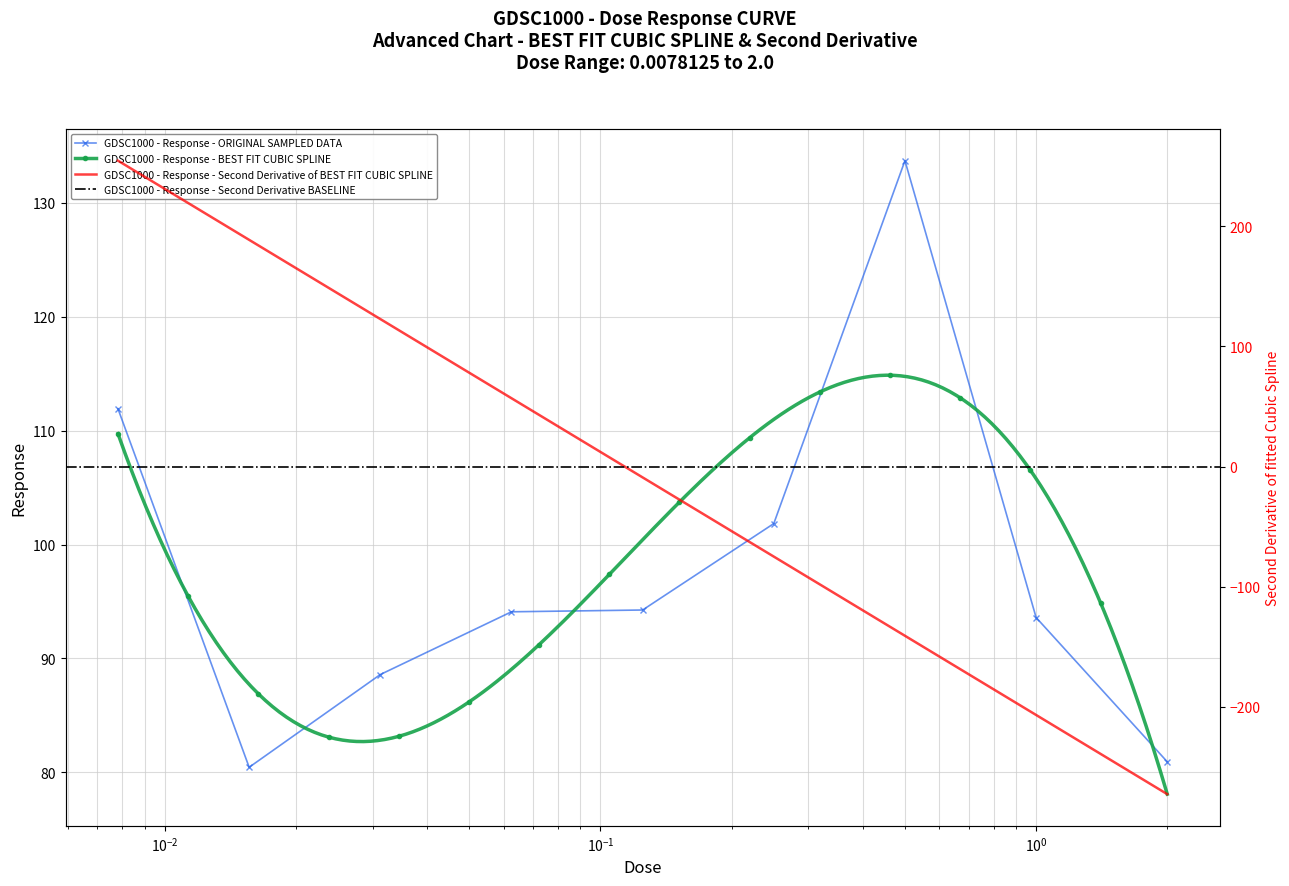

What position from the left is 2.0?

9